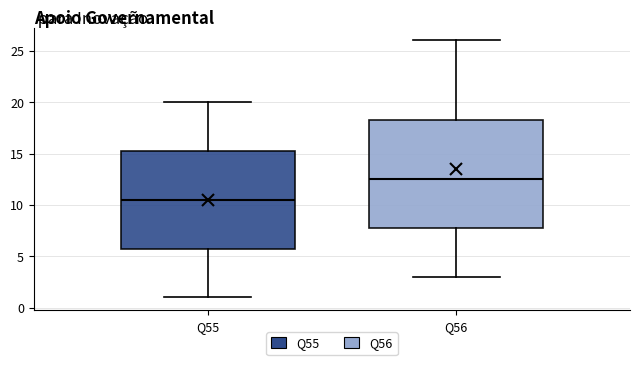

Comparing the boxes themselves (not the whiskers), which one is the tallest?

Q56